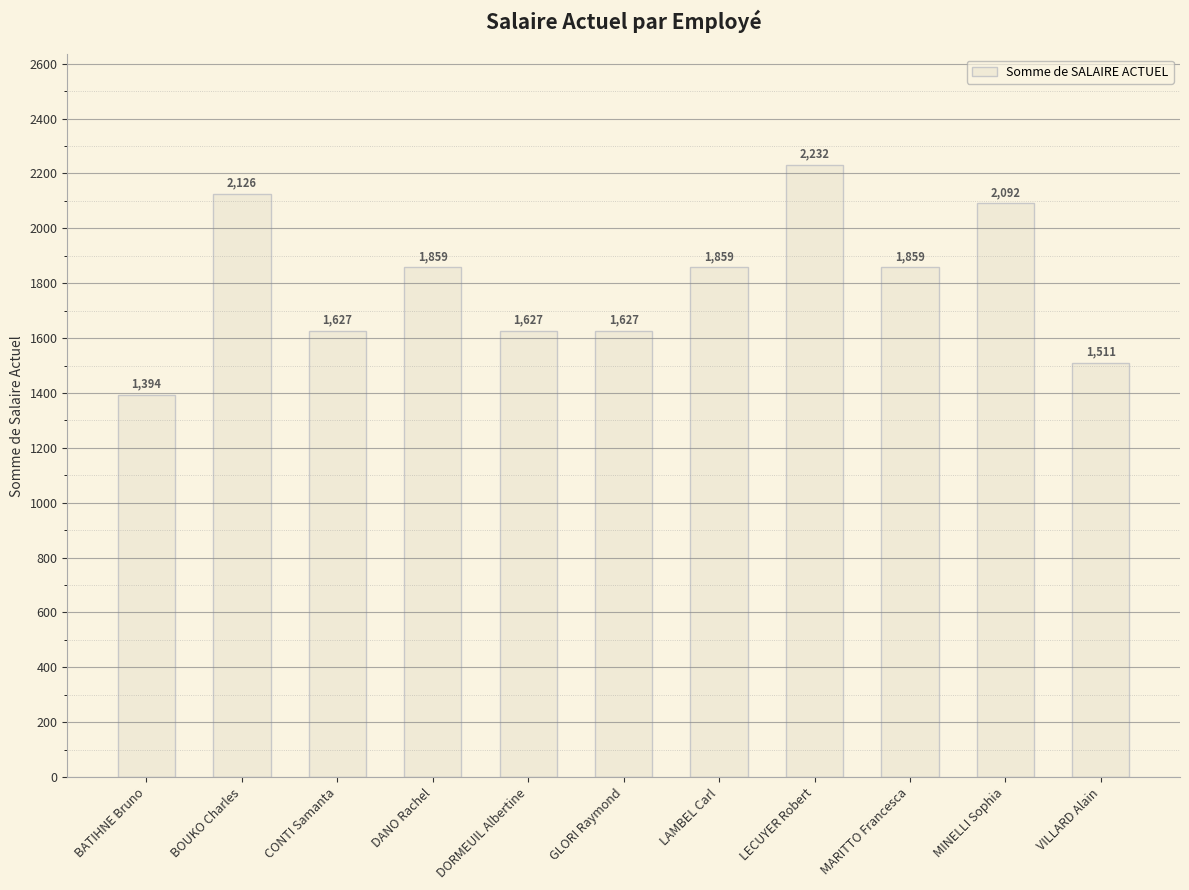

What is the value of the 4th bar from the left?

1859.1